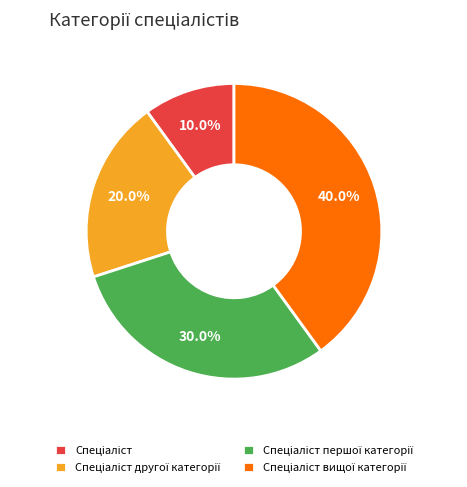

Is there a majority slice in this chart?

No